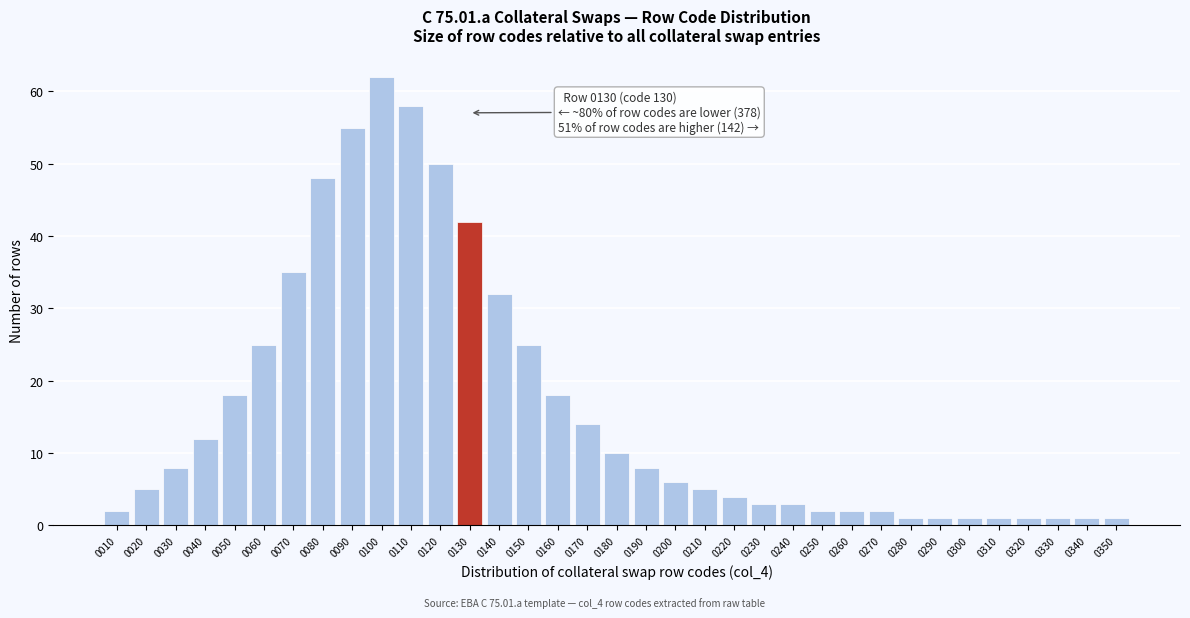

What is the approximate value at 0150?

25